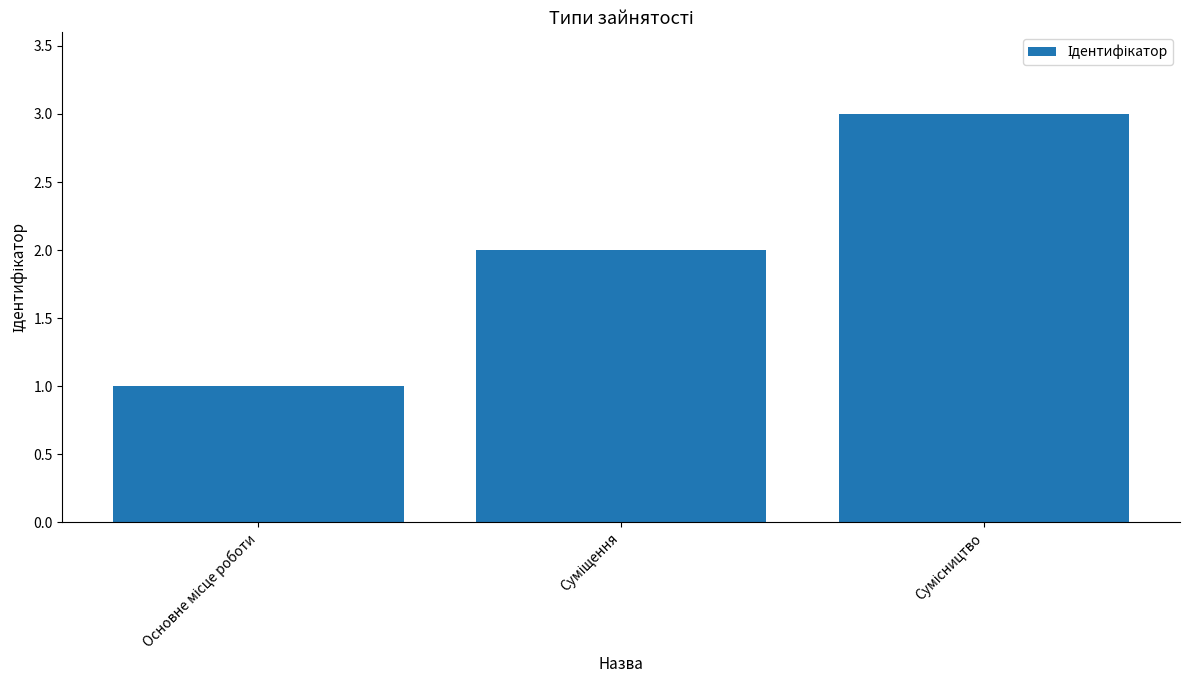

What is the sum of all values?

6